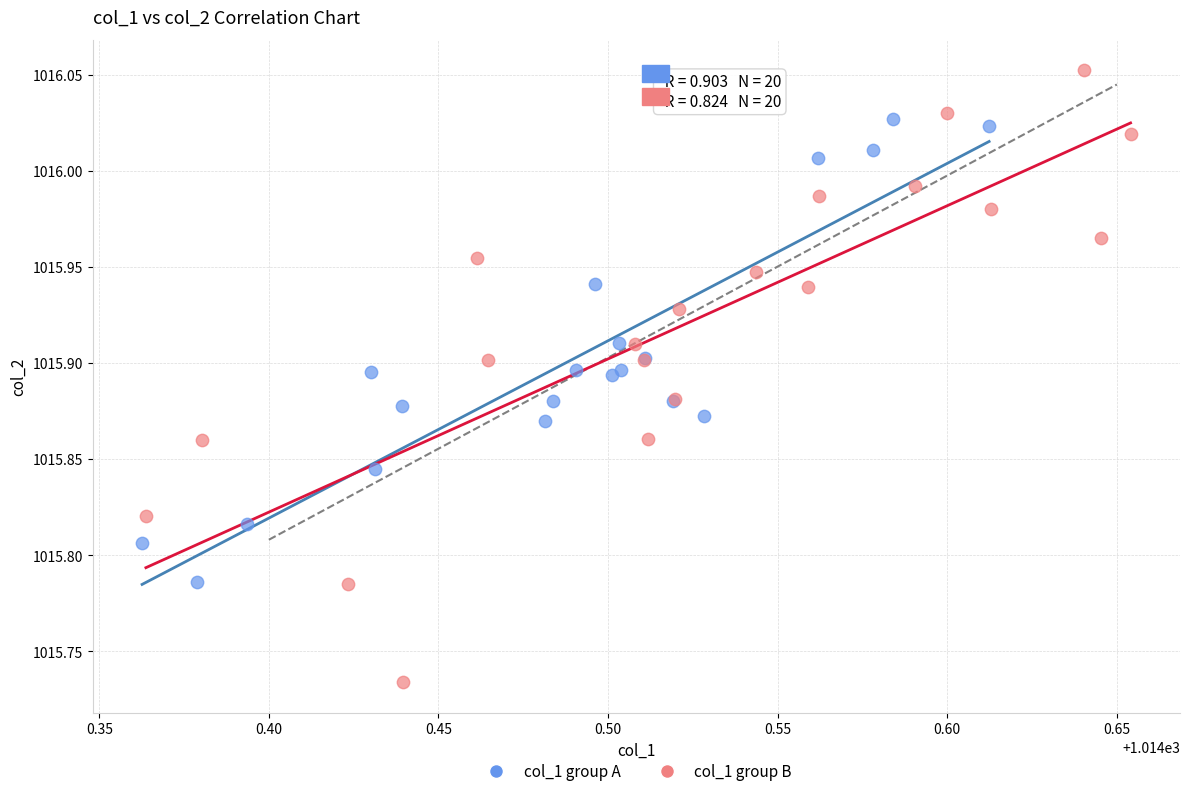

Which series has the largest Y range (max minus min)?

col_1 group B